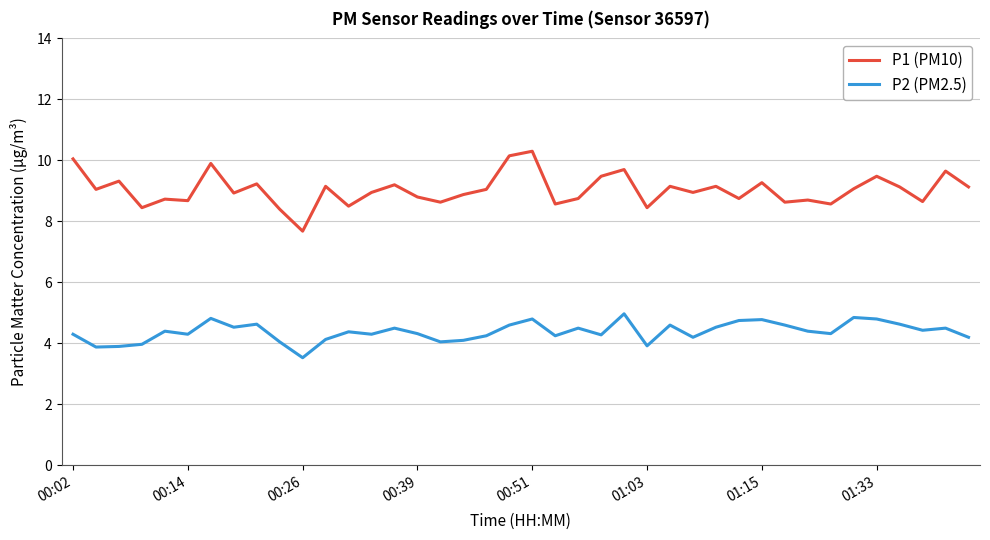

True or false: P2 (PM2.5) and P1 (PM10) cross at least once.

False